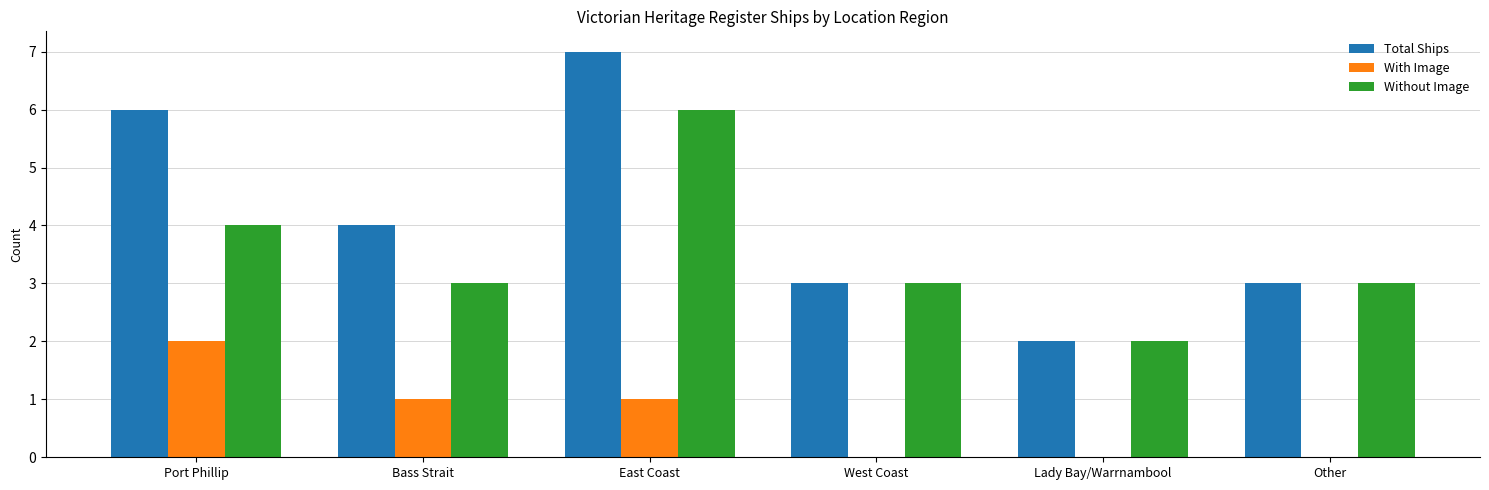

What is the highest value of the Without Image series?

6